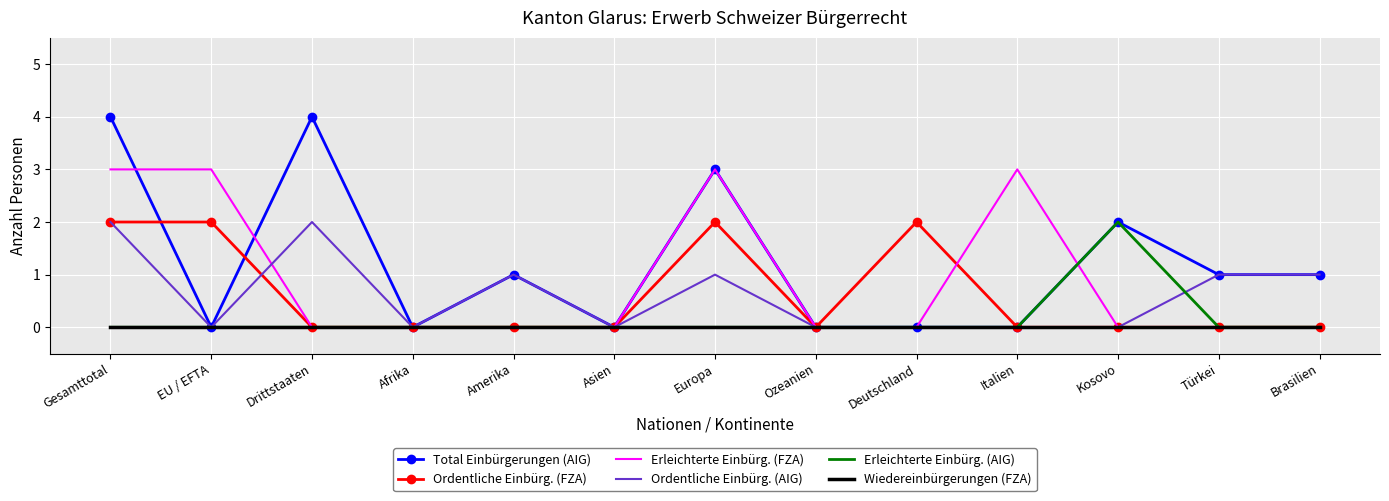

Reading left to right, extract all data points from this chart.

Total Einbürgerungen (AIG): 4	0	4	0	1	0	3	0	0	0	2	1	1
Ordentliche Einbürg. (FZA): 2	2	0	0	0	0	2	0	2	0	0	0	0
Erleichterte Einbürg. (FZA): 3	3	0	0	0	0	3	0	0	3	0	0	0
Ordentliche Einbürg. (AIG): 2	0	2	0	1	0	1	0	0	0	0	1	1
Erleichterte Einbürg. (AIG): 0	0	0	0	0	0	0	0	0	0	2	0	0
Wiedereinbürgerungen (FZA): 0	0	0	0	0	0	0	0	0	0	0	0	0